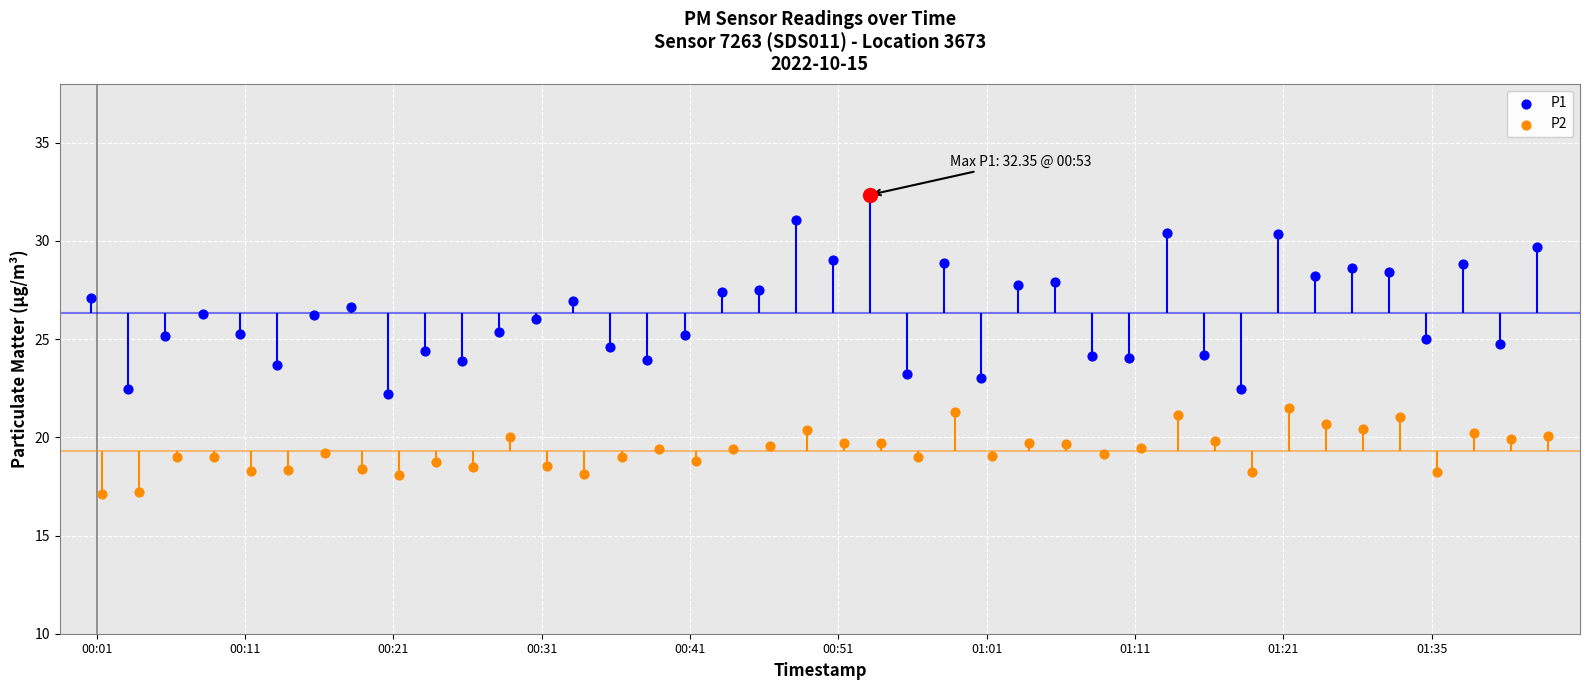

Which series reaches the maximum Y coordinate?

P1